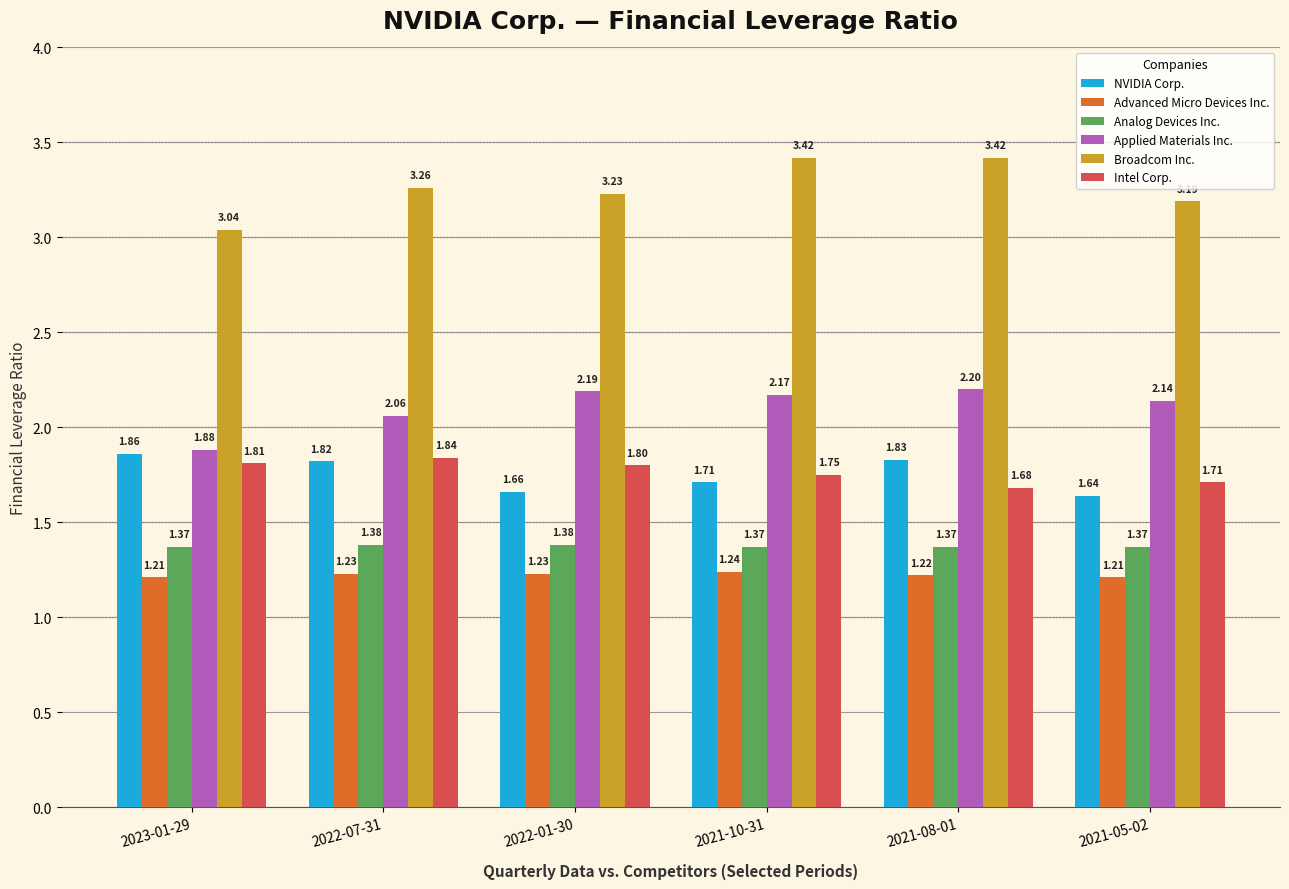

What are all the series names shown in the legend?

NVIDIA Corp., Advanced Micro Devices Inc., Analog Devices Inc., Applied Materials Inc., Broadcom Inc., Intel Corp.